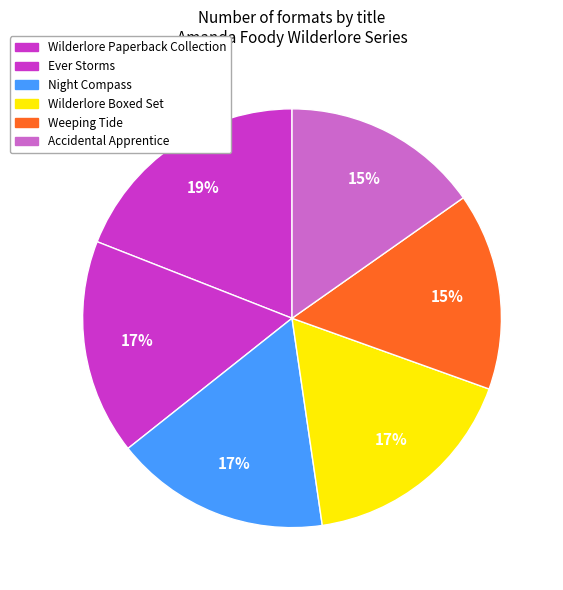

How many slices are in this pie chart?

6